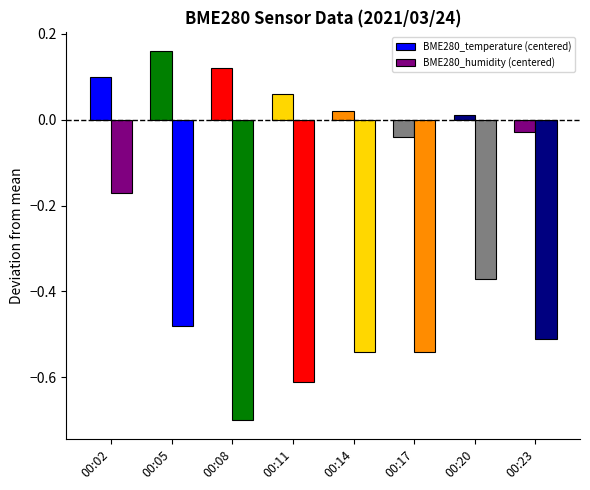

How many bars are there in total?

16